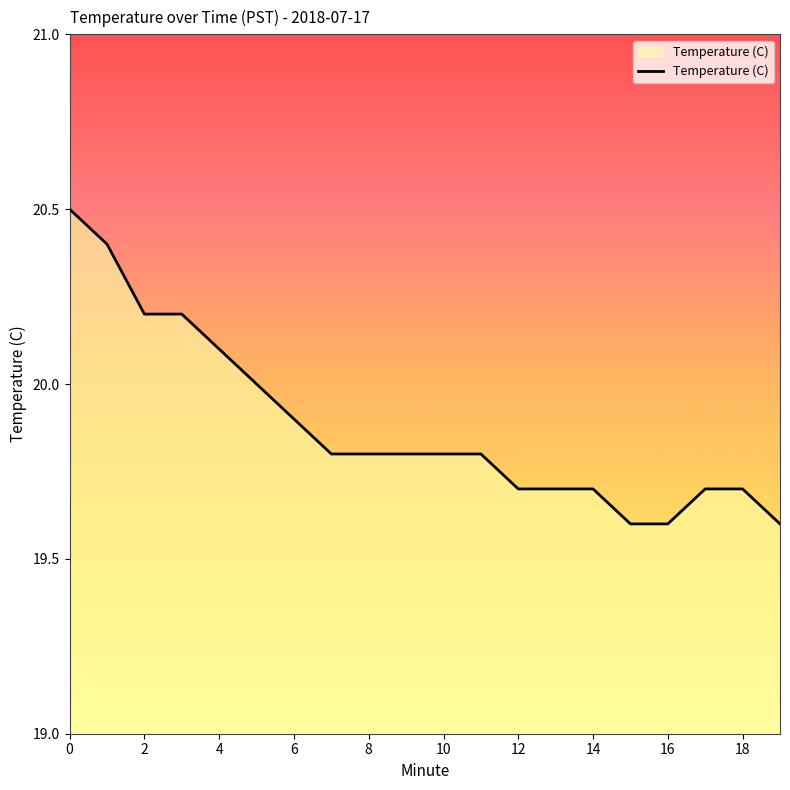

What is the difference between the maximum and minimum values?

0.9